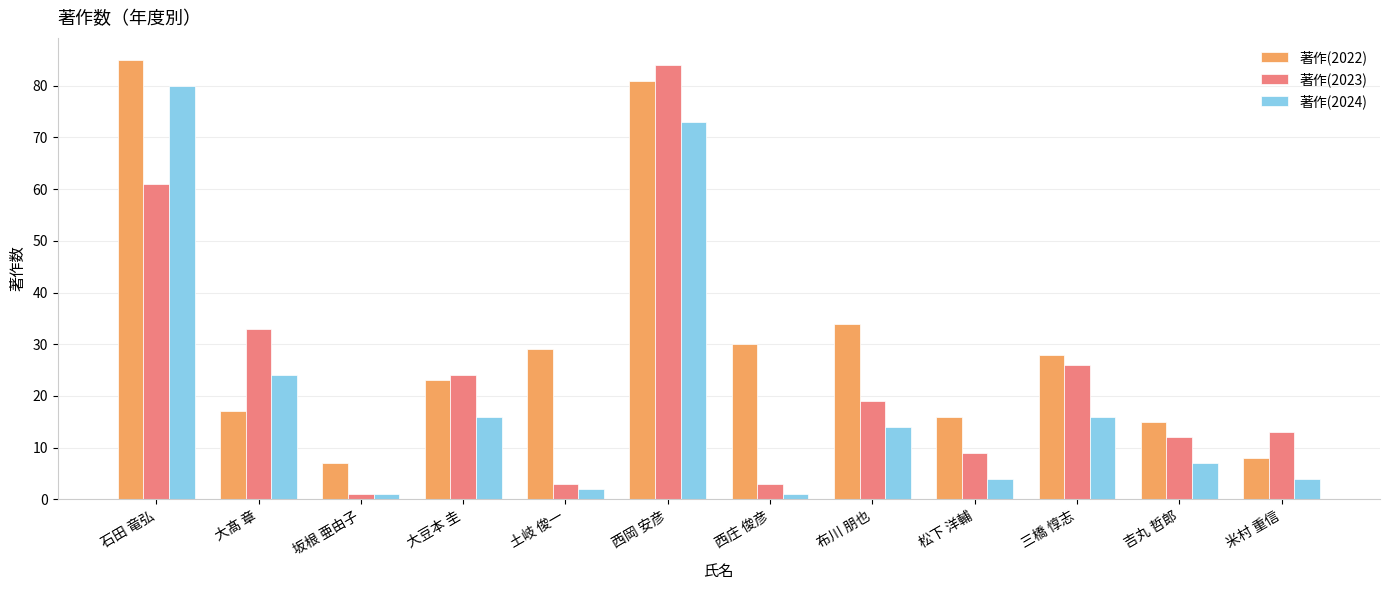

Reading left to right, extract all data points from this chart.

著作(2022): 石田 竜弘=85	大髙 章=17	坂根 亜由子=7	大豆本 圭=23	土岐 俊一=29	西岡 安彦=81	西庄 俊彦=30	布川 朋也=34	松下 洋輔=16	三橋 惇志=28	吉丸 哲郎=15	米村 重信=8
著作(2023): 石田 竜弘=61	大髙 章=33	坂根 亜由子=1	大豆本 圭=24	土岐 俊一=3	西岡 安彦=84	西庄 俊彦=3	布川 朋也=19	松下 洋輔=9	三橋 惇志=26	吉丸 哲郎=12	米村 重信=13
著作(2024): 石田 竜弘=80	大髙 章=24	坂根 亜由子=1	大豆本 圭=16	土岐 俊一=2	西岡 安彦=73	西庄 俊彦=1	布川 朋也=14	松下 洋輔=4	三橋 惇志=16	吉丸 哲郎=7	米村 重信=4